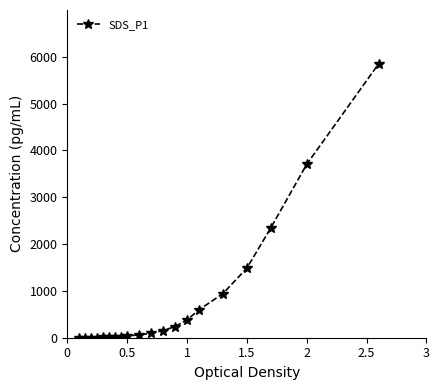

What is the average value?

797.9